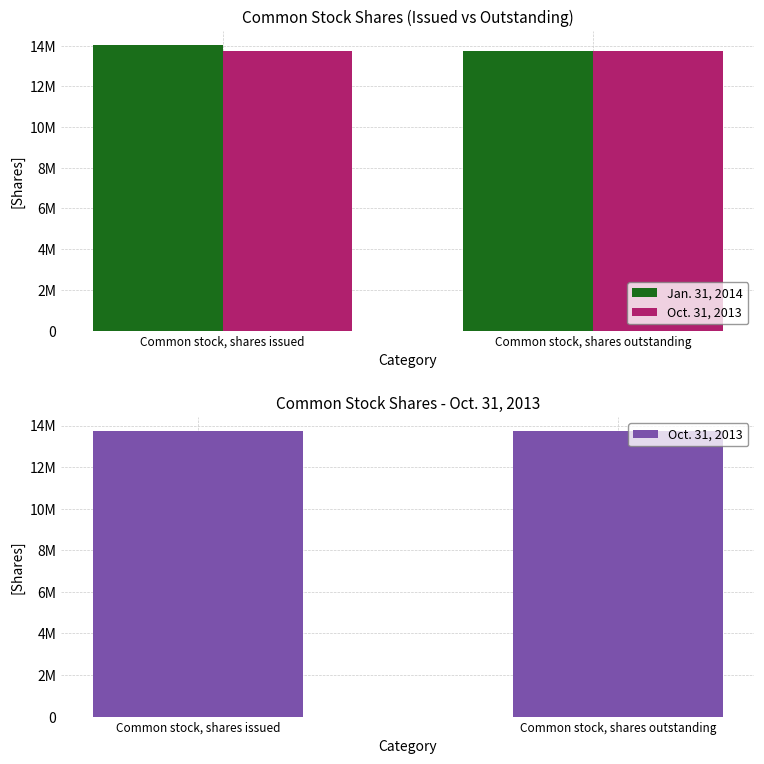

What is the difference between the Jan. 31, 2014 values at Common stock, shares outstanding and Common stock, shares issued?

289614